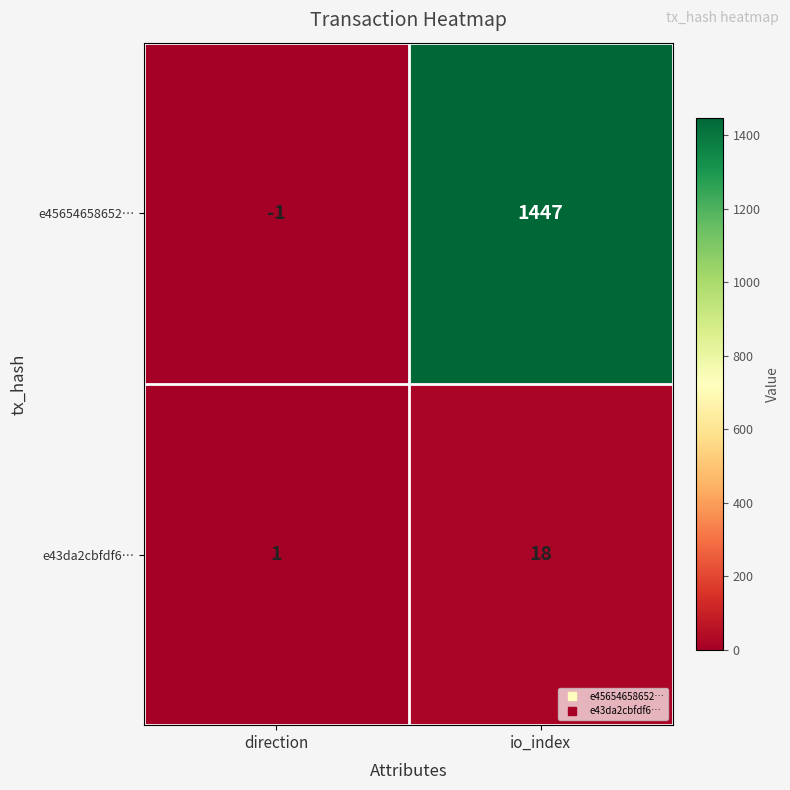

Which series has the widest spread of values?

e45654658652…